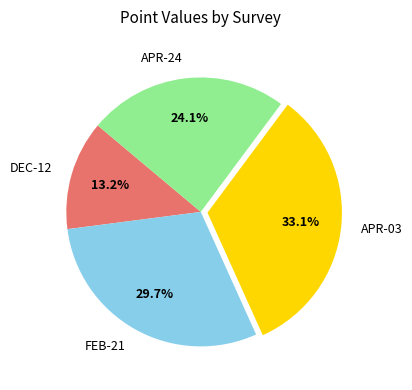

Between DEC-12 and APR-03, which is larger?

APR-03